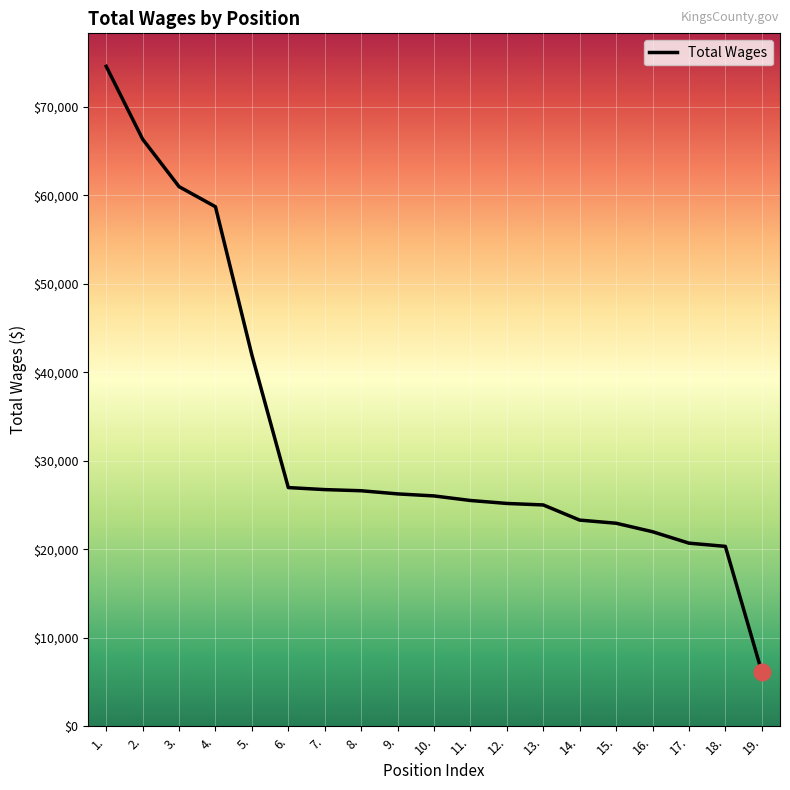

What is the smallest value displayed?

6144